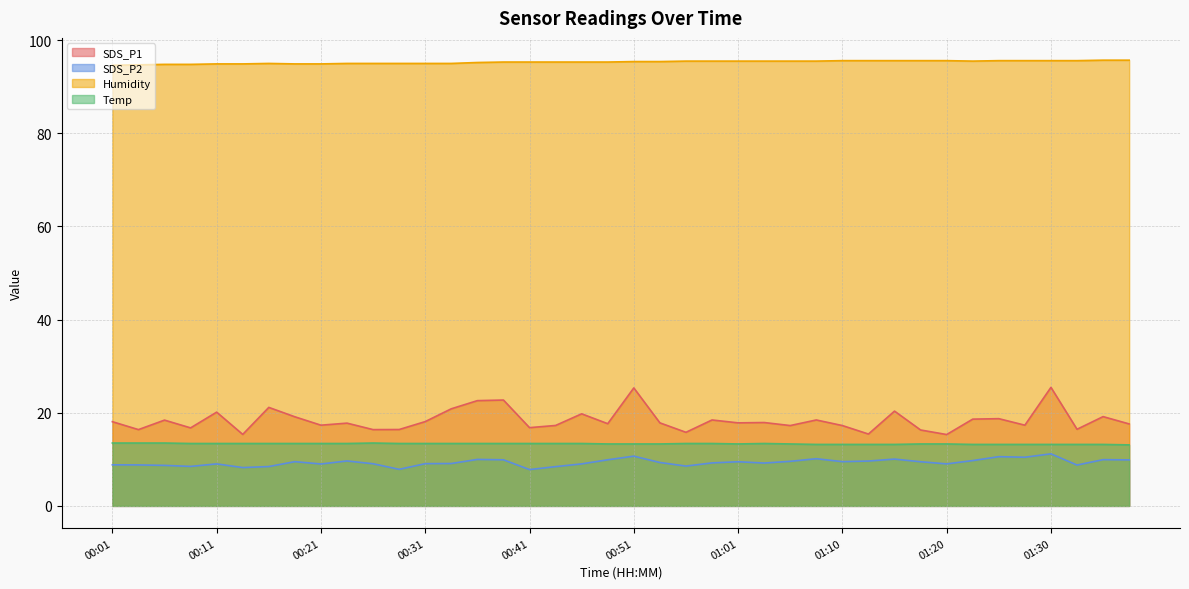

Rank the categories by SDS_P1 value from lowest to highest.

01:20, 00:14, 01:13, 00:56, 01:18, 00:04, 00:26, 00:28, 01:32, 00:09, 00:41, 01:05, 01:10, 00:43, 00:21, 01:27, 01:37, 00:48, 00:23, 00:53, 01:01, 01:03, 00:01, 00:31, 00:06, 00:58, 01:08, 01:22, 01:25, 00:18, 01:35, 00:46, 00:11, 01:15, 00:33, 00:16, 00:36, 00:38, 00:51, 01:30